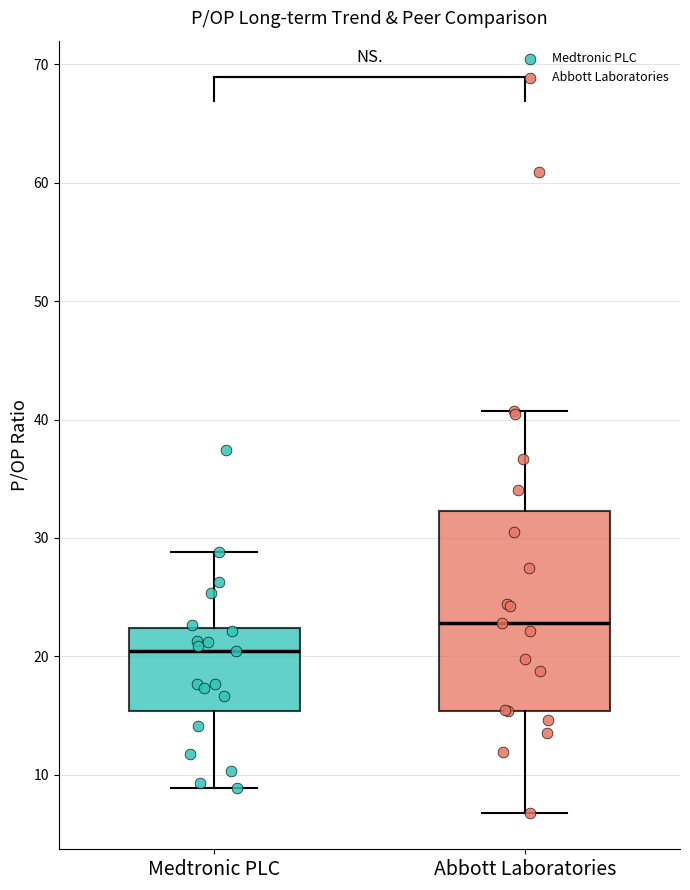

Where is the upper edge of the box for Medtronic PLC on the y-axis? The values are not printed on the chart, so give them approximately, as read against the axis.

22